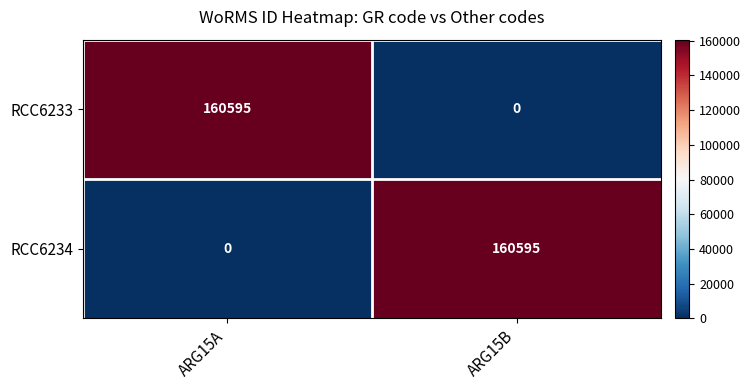

What value does the RCC6233 series have at ARG15A, to the nearest 100?

160600